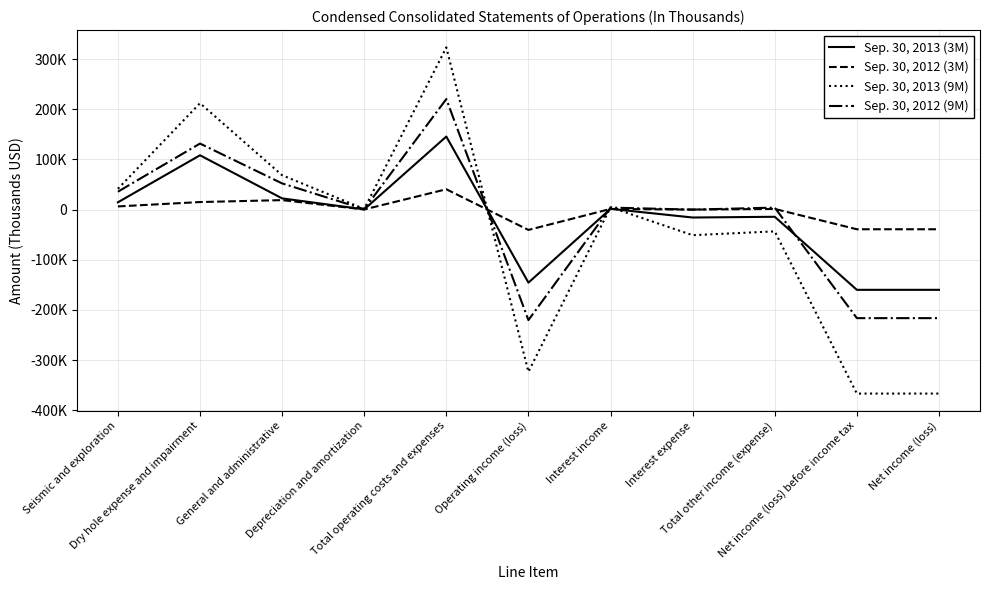

Which category has the highest value in the Sep. 30, 2013 (9M) series?

Total operating costs and expenses